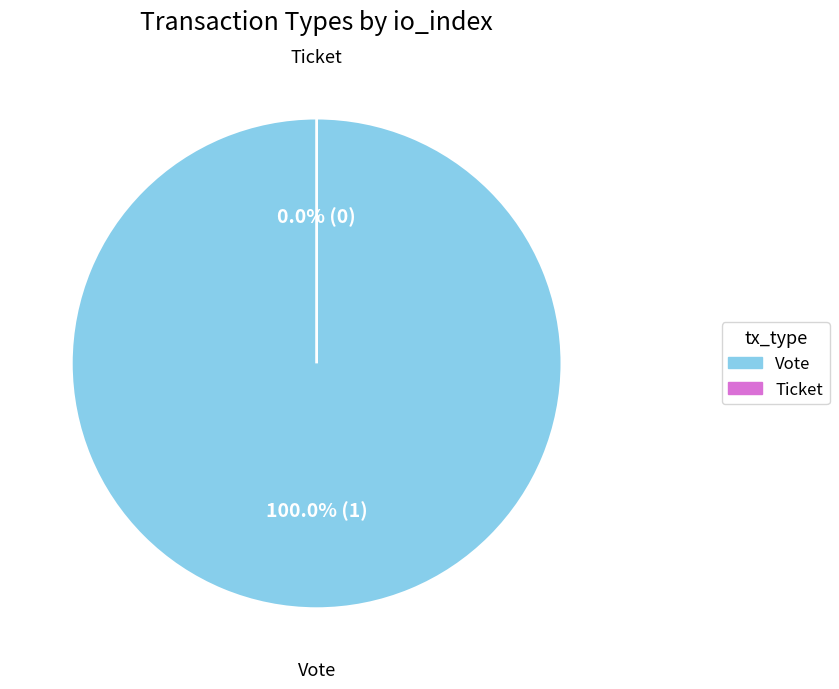

Which slice is the smallest?

Ticket